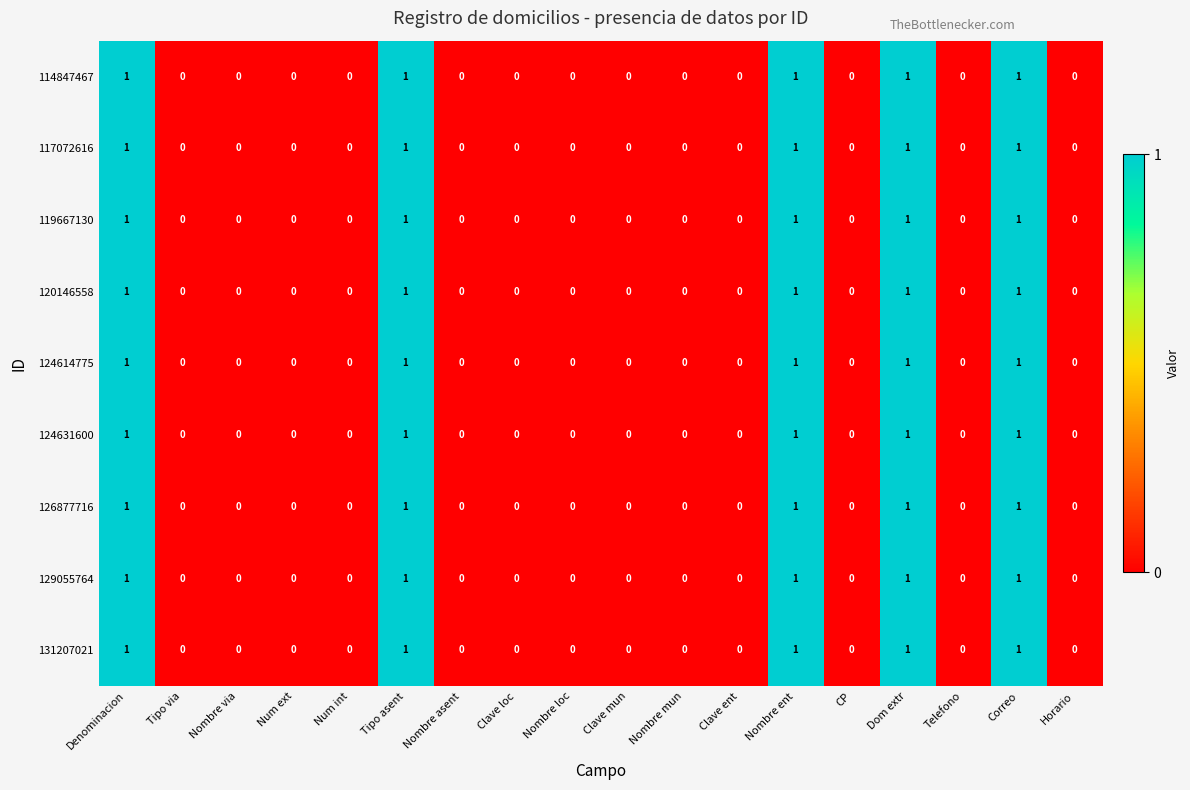

How many 114847467 values are between 0 and 1?

18